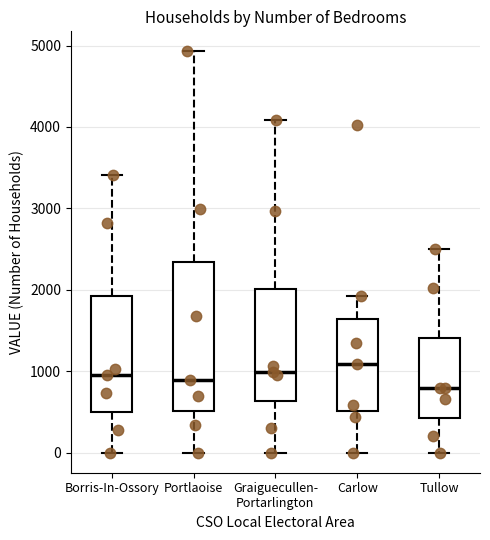

Which box has the lowest median line?

Tullow